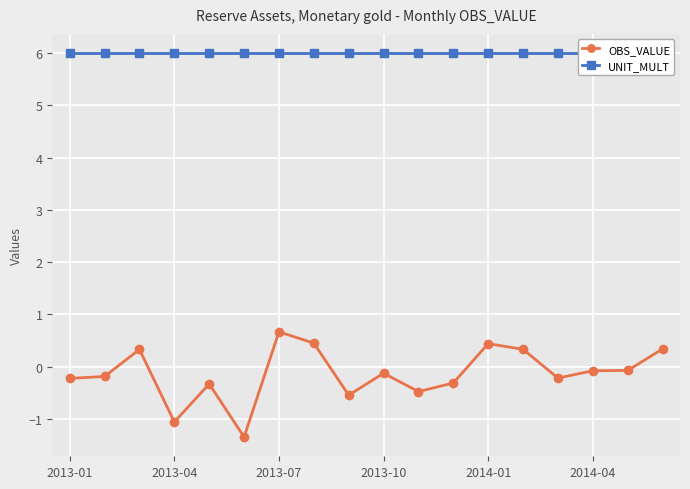

True or false: UNIT_MULT and OBS_VALUE cross at least once.

False